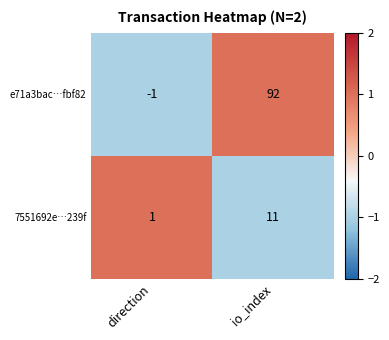

How many distinct data groups are displayed?

2